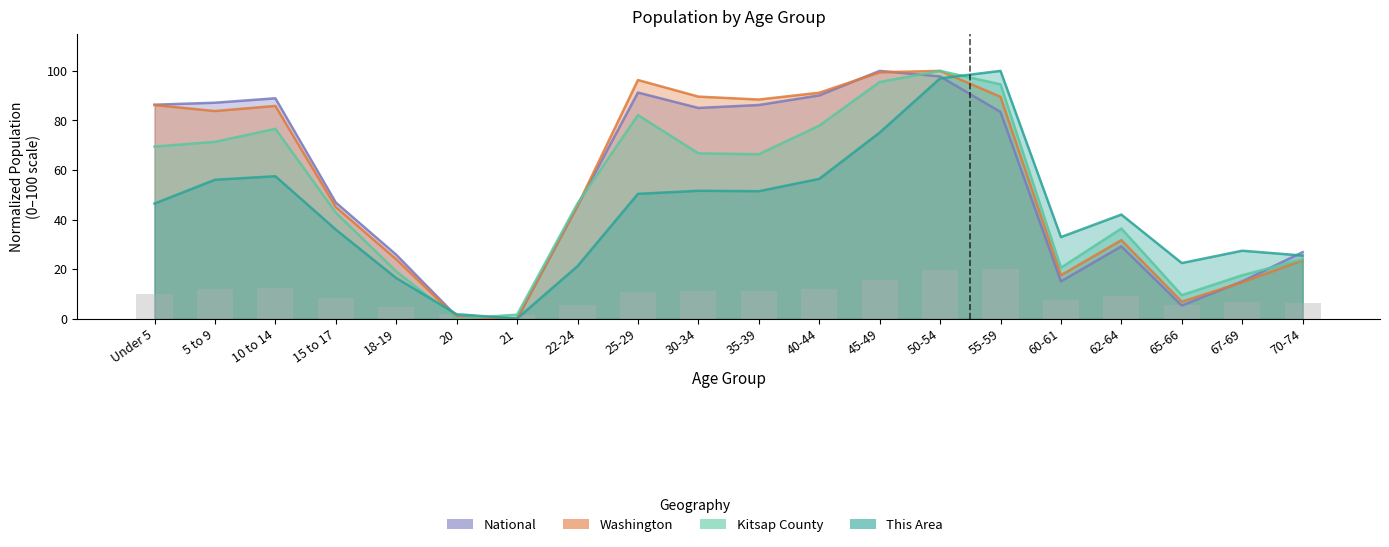

Reading left to right, extract all data points from this chart.

This Area: Under 5=46.4	5 to 9=56.0	10 to 14=57.5	15 to 17=35.9	18-19=16.4	20=1.8	21=0.0	22-24=21.2	25-29=50.4	30-34=51.6	35-39=51.4	40-44=56.4	45-49=75.1	50-54=97.0	55-59=100.0	60-61=32.9	62-64=42.0	65-66=22.4	67-69=27.4	70-74=25.4
Kitsap County: Under 5=69.4	5 to 9=71.3	10 to 14=76.6	15 to 17=42.8	18-19=19.1	20=0.0	21=1.6	22-24=46.5	25-29=82.2	30-34=66.7	35-39=66.3	40-44=77.9	45-49=95.5	50-54=100.0	55-59=94.6	60-61=20.6	62-64=36.4	65-66=9.5	67-69=17.5	70-74=23.9
Washington: Under 5=86.2	5 to 9=83.8	10 to 14=85.9	15 to 17=45.0	18-19=24.0	20=0.5	21=0.0	22-24=45.5	25-29=96.3	30-34=89.6	35-39=88.4	40-44=91.2	45-49=99.4	50-54=100.0	55-59=89.5	60-61=17.5	62-64=31.7	65-66=6.8	67-69=14.7	70-74=23.5
National: Under 5=86.3	5 to 9=87.1	10 to 14=88.9	15 to 17=46.9	18-19=25.8	20=0.9	21=0.0	22-24=45.5	25-29=91.2	30-34=85.0	35-39=86.2	40-44=90.1	45-49=100.0	50-54=97.8	55-59=83.4	60-61=15.0	62-64=29.1	65-66=5.3	67-69=15.0	70-74=26.8